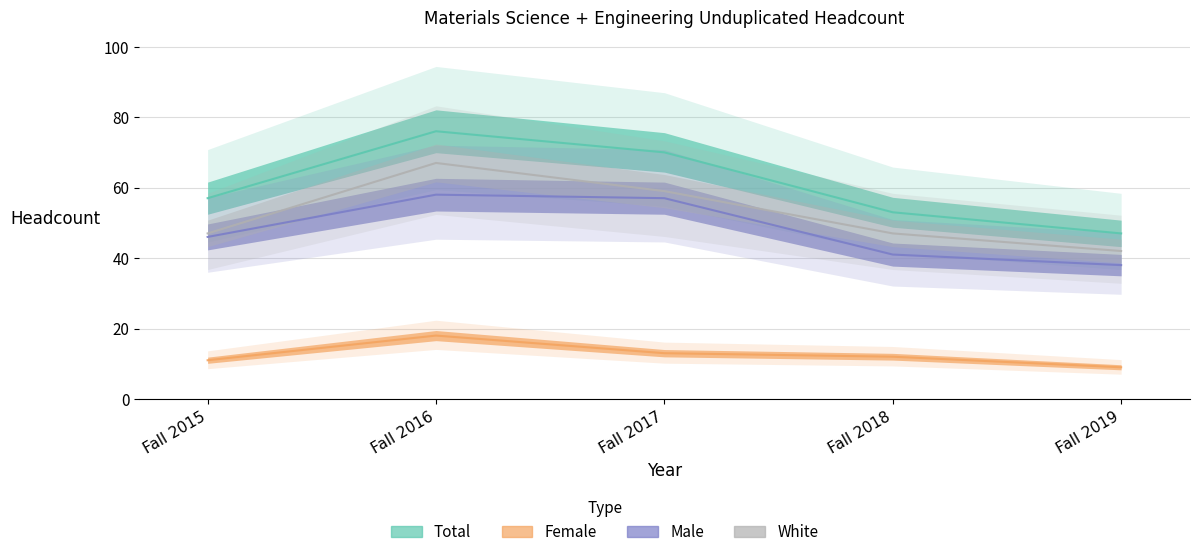

What are all the series names shown in the legend?

Total, Female, Male, White